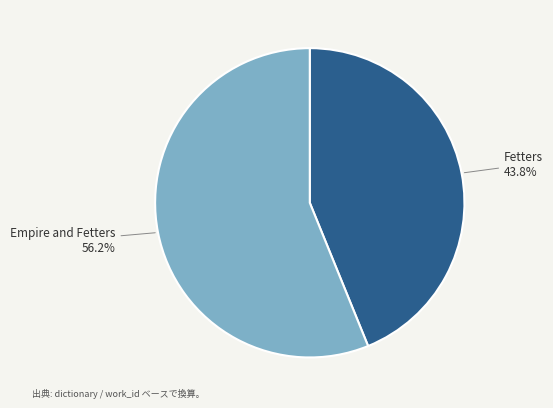

Does Empire and Fetters account for over 50% of the chart?

Yes